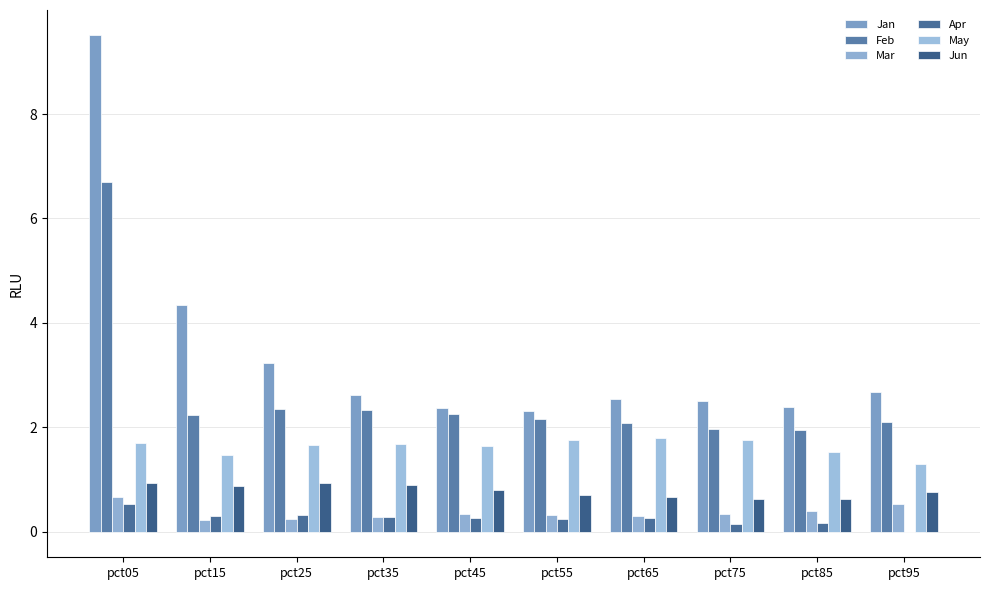

Which category has the highest value in the Apr series?

pct05